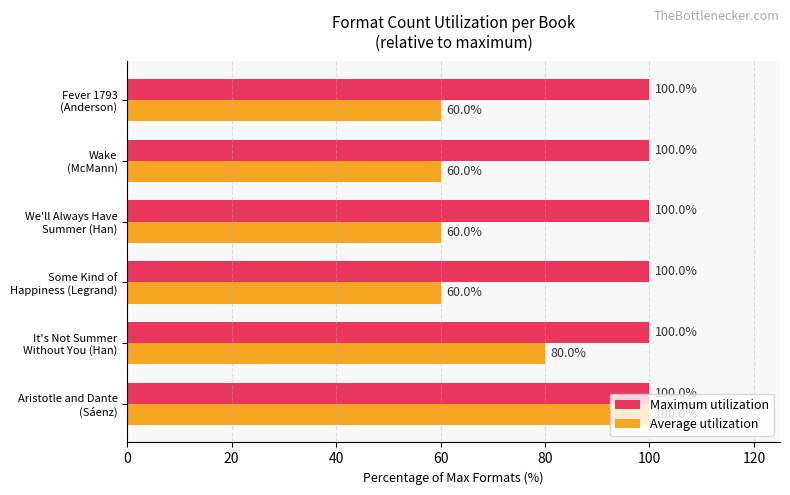

Which series has the widest spread of values?

Average utilization